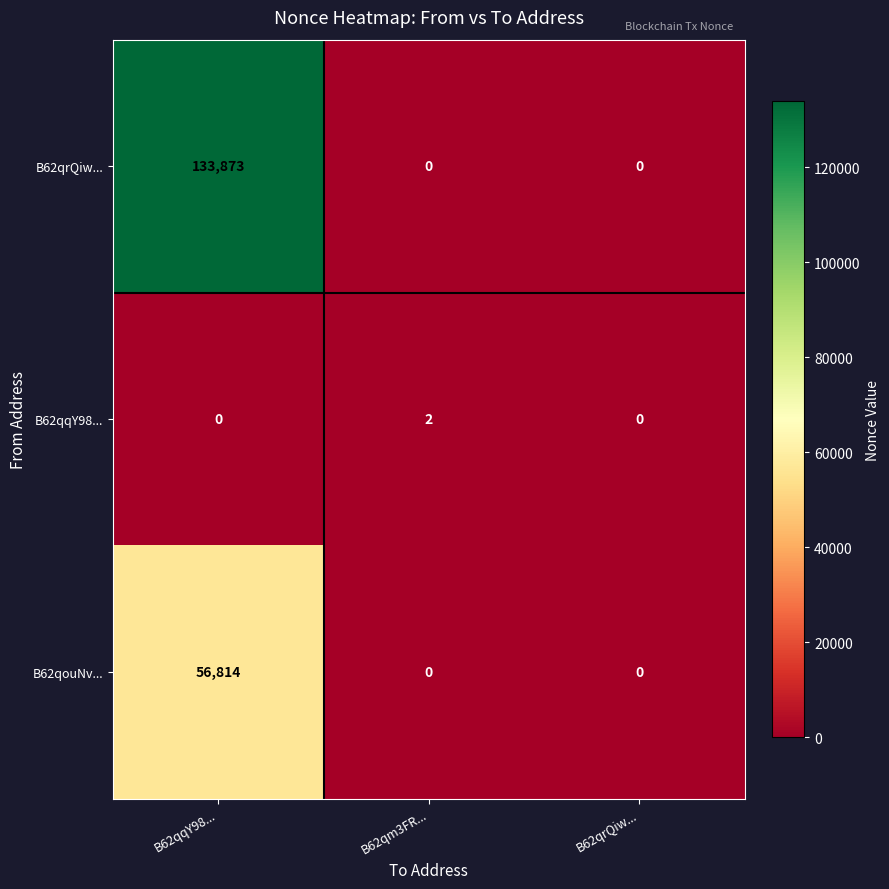

Which category has the highest value across all series?

B62qqY98...